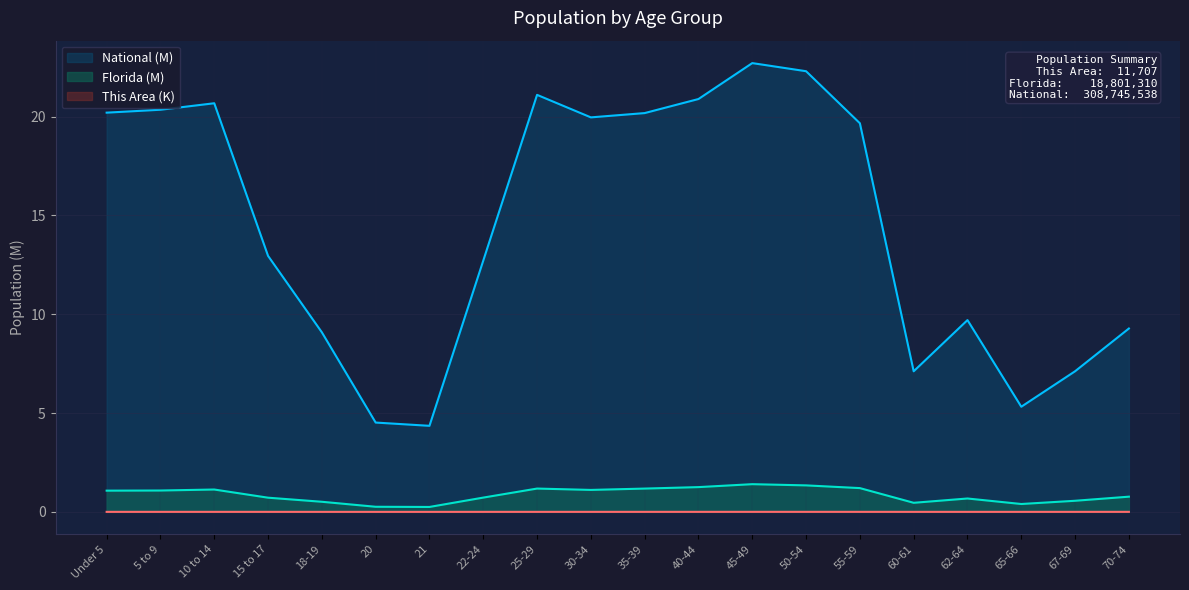

What position from the right is 70-74?

1